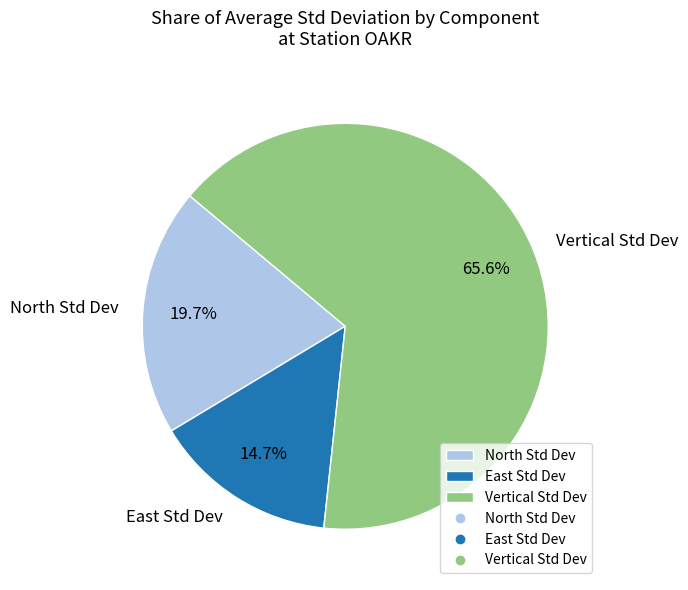

Rank the categories by value from lowest to highest.

East Std Dev, North Std Dev, Vertical Std Dev